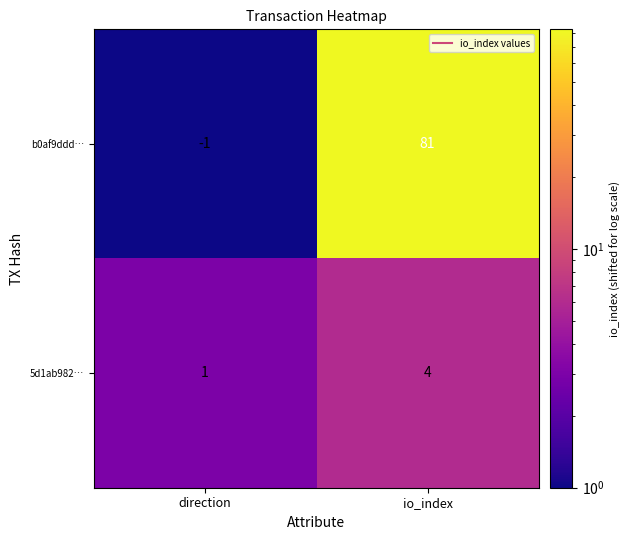

At which label is 5d1ab982… closest to 2?

direction